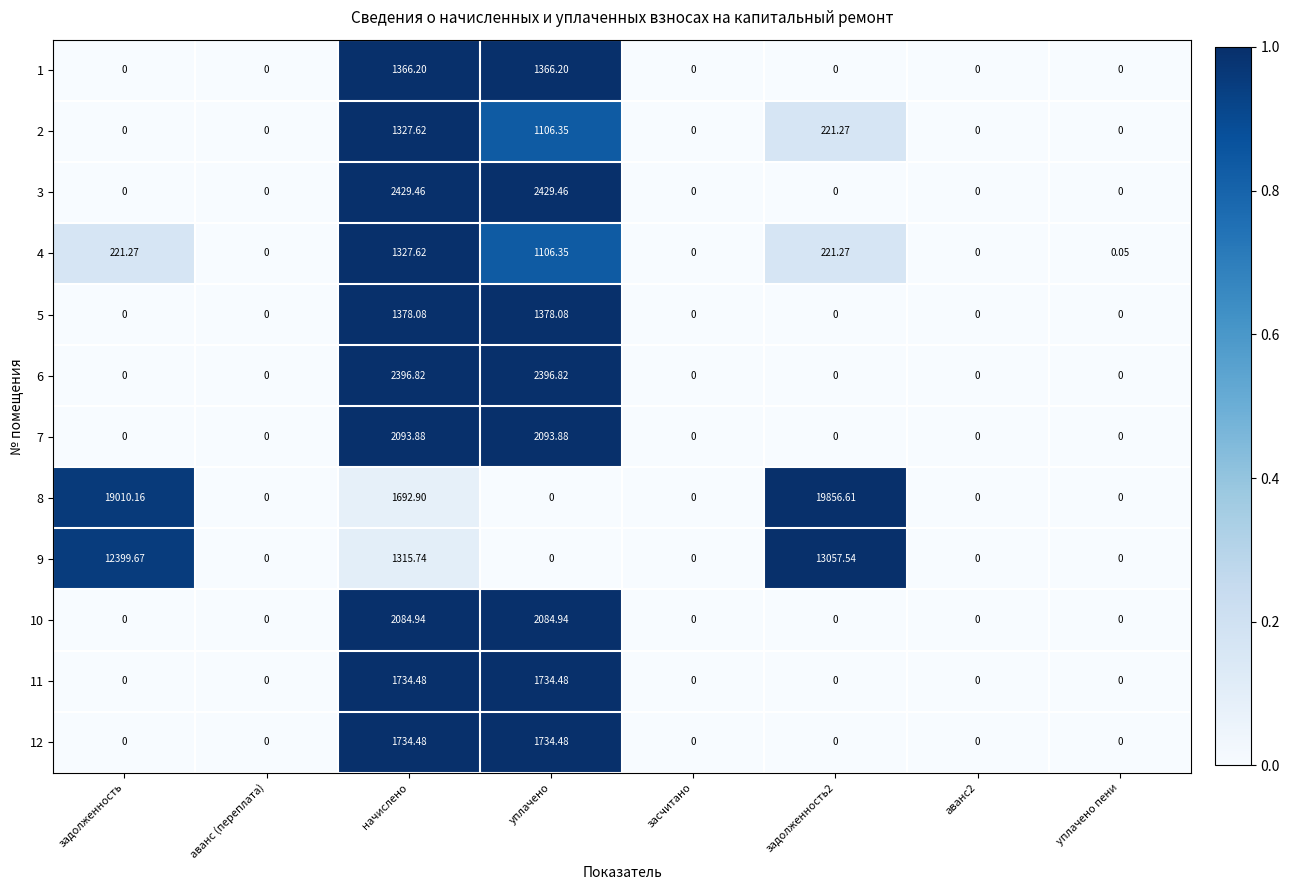

Is the value of 7 at аванс2 greater than the value of 11 at начислено?

No